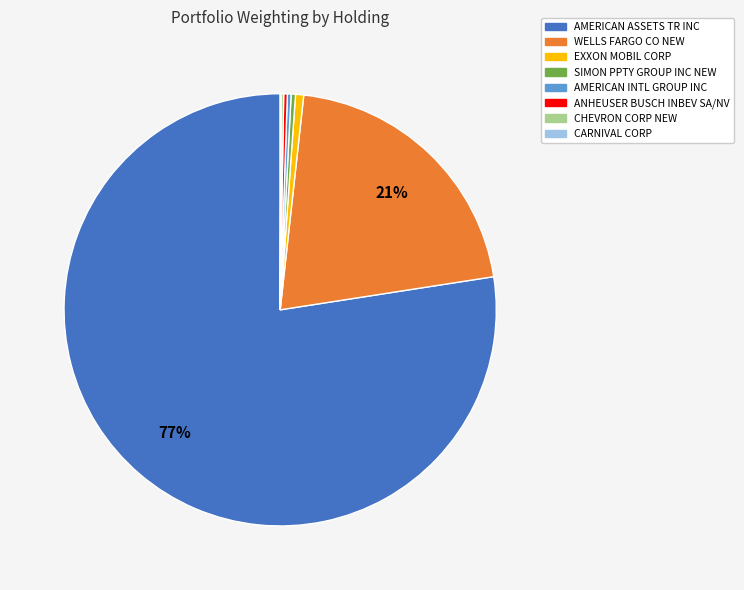

Do AMERICAN ASSETS TR INC and AMERICAN INTL GROUP INC together represent more than half of the pie?

Yes